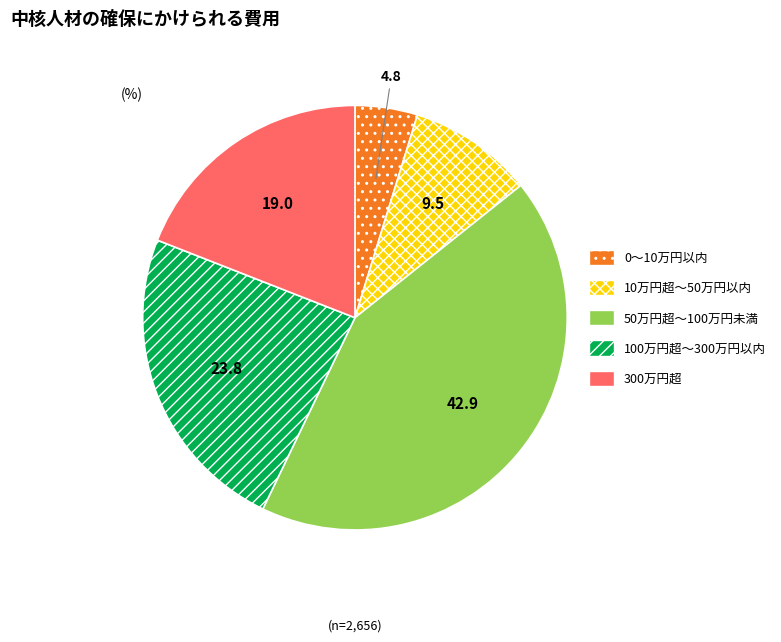

What is the ratio of the value at 100万円超～300万円以内 to the value at 50万円超～100万円未満?

0.6